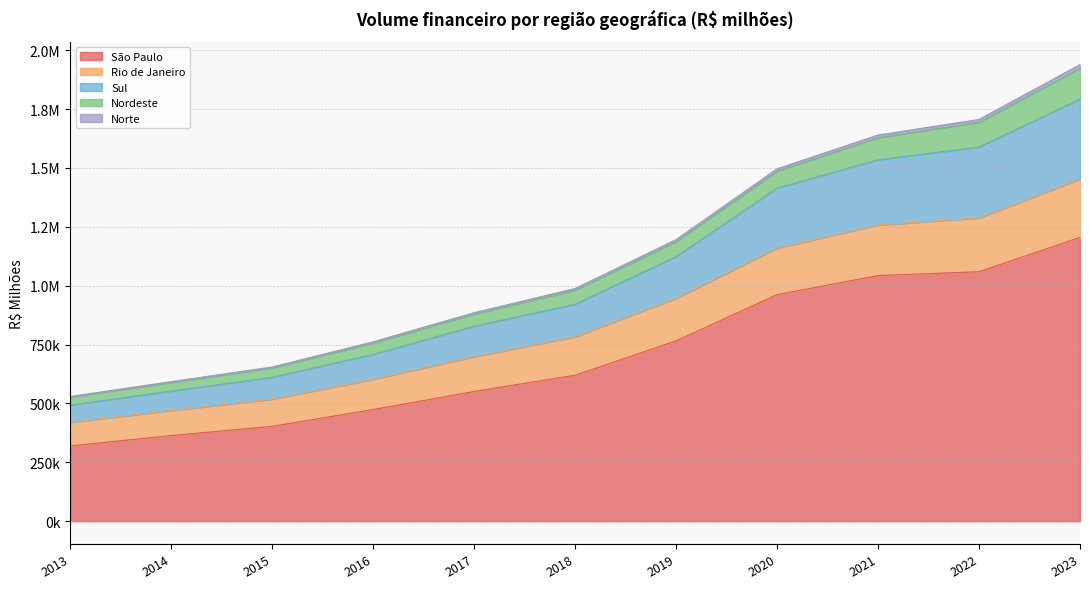

What is the maximum value shown in the chart?

1939038.0